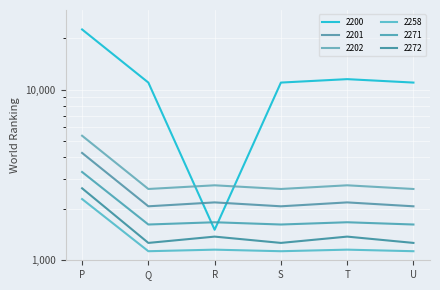

At which category does 2200 reach its first local valley?

R